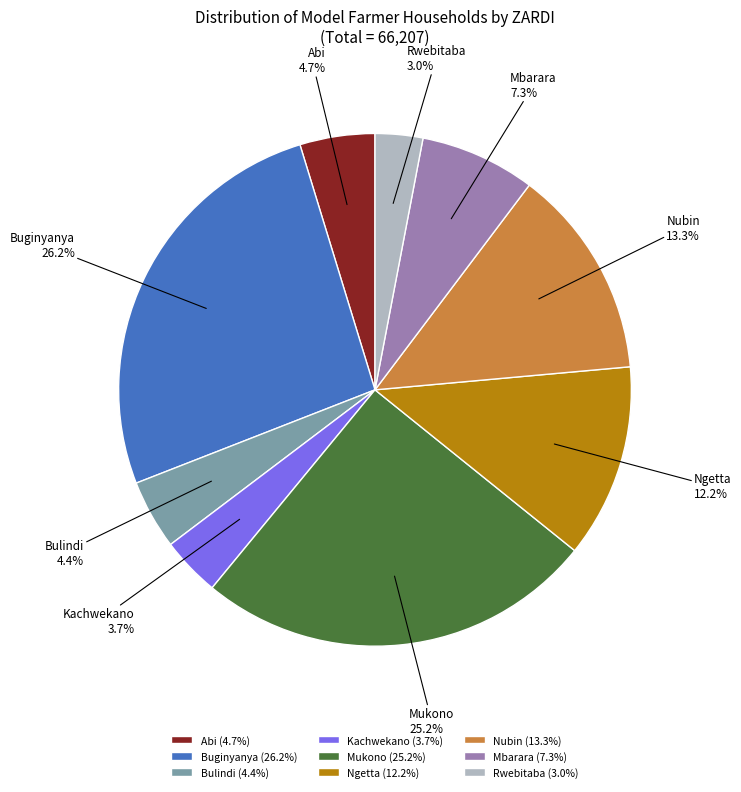

To the nearest percent, what is the difference between the largest and smallest slice percentages?

23%